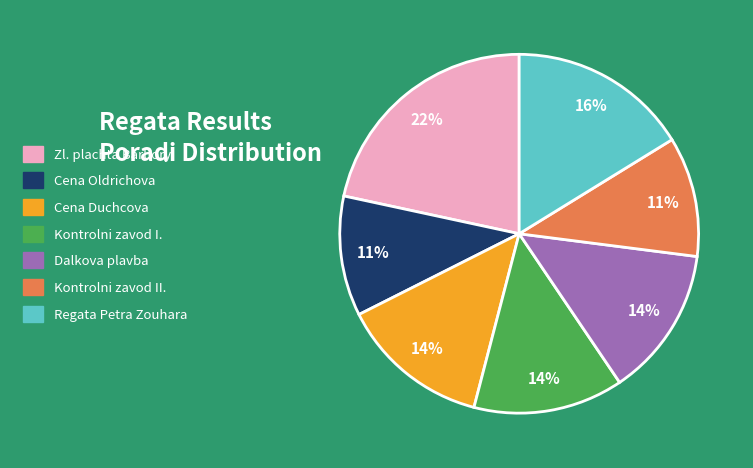

How many segments does this pie chart have?

7